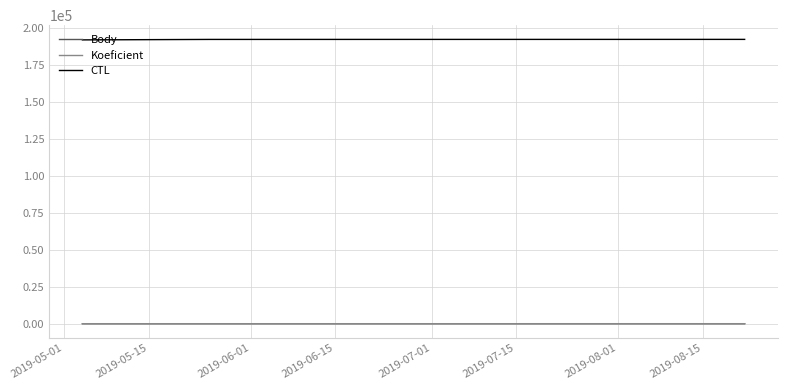

True or false: Body and CTL cross at least once.

False